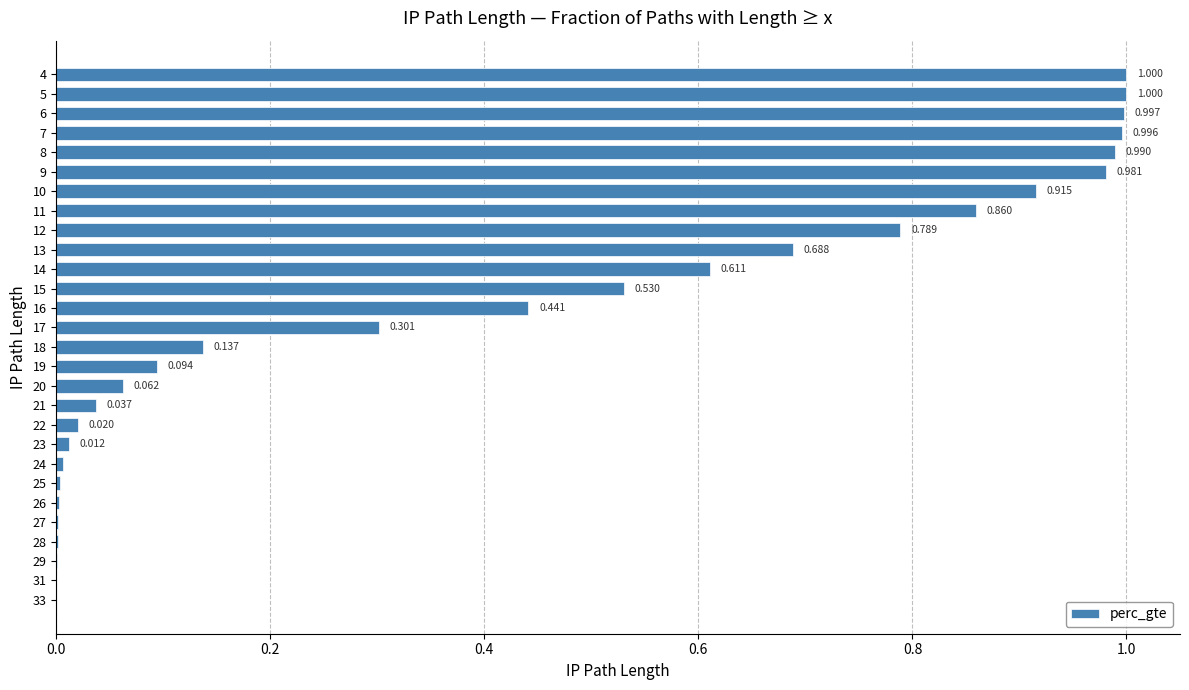

What is the greatest value displayed?

1.0